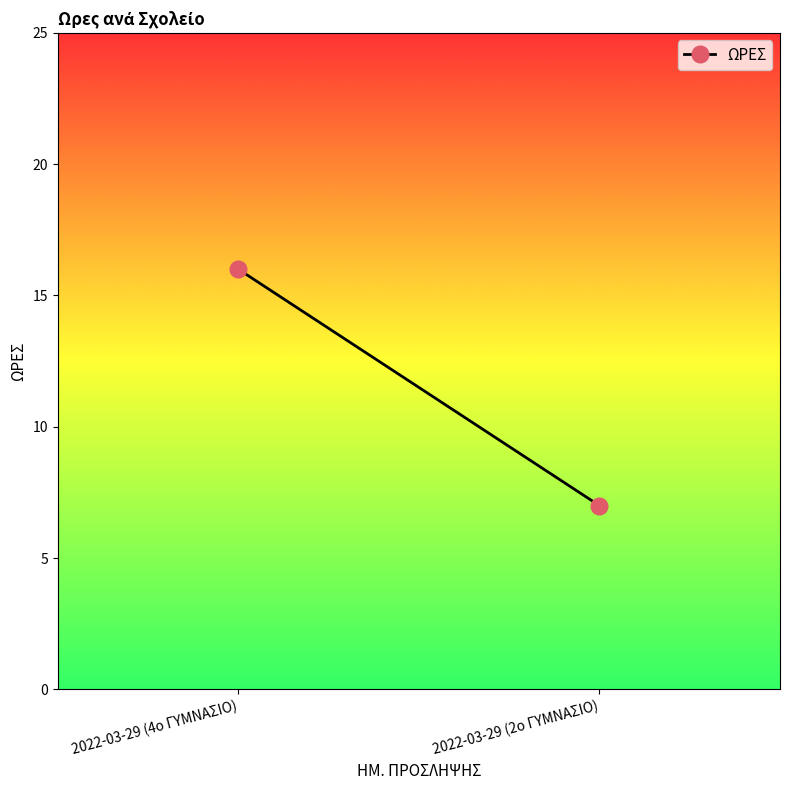

Read the value at 2022-03-29 (4ο ΓΥΜΝΑΣΙΟ).

16